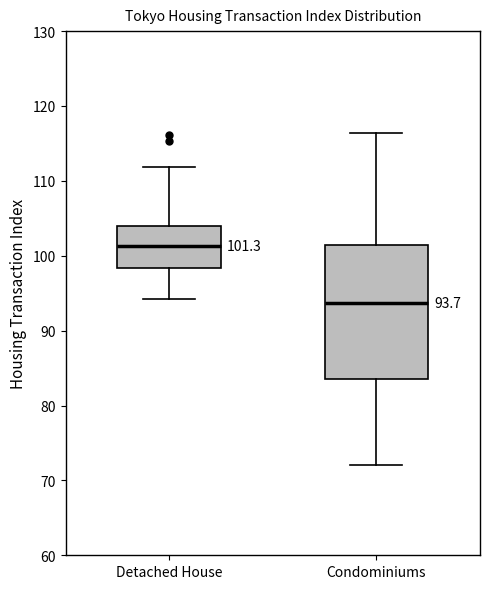

Which box's median line is the highest?

Detached House